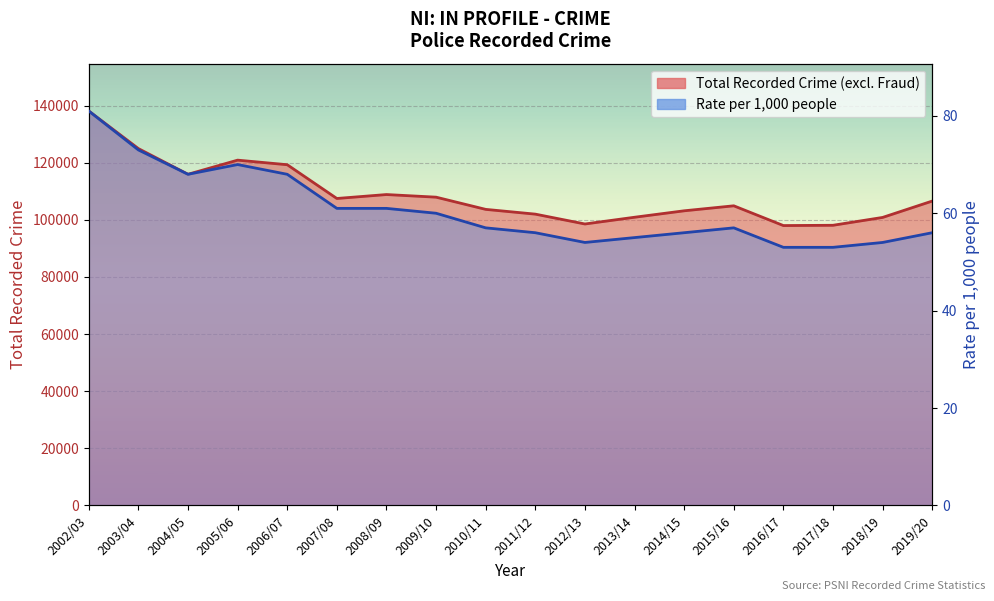

Rank the series by their maximum value, from lowest to highest.

Rate per 1,000 people, Total Recorded Crime (excl. Fraud)